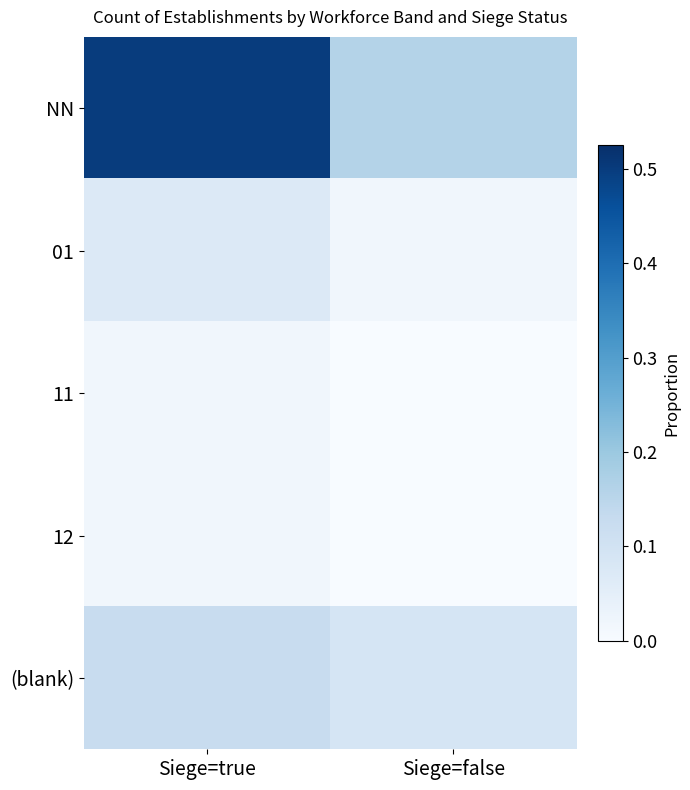

Which label corresponds to the largest value in the chart?

Siege=true